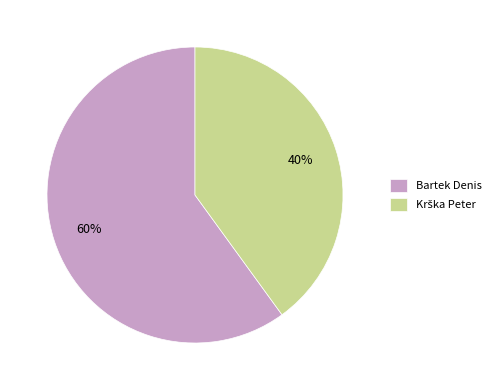

What is the largest slice in the pie chart?

Bartek Denis